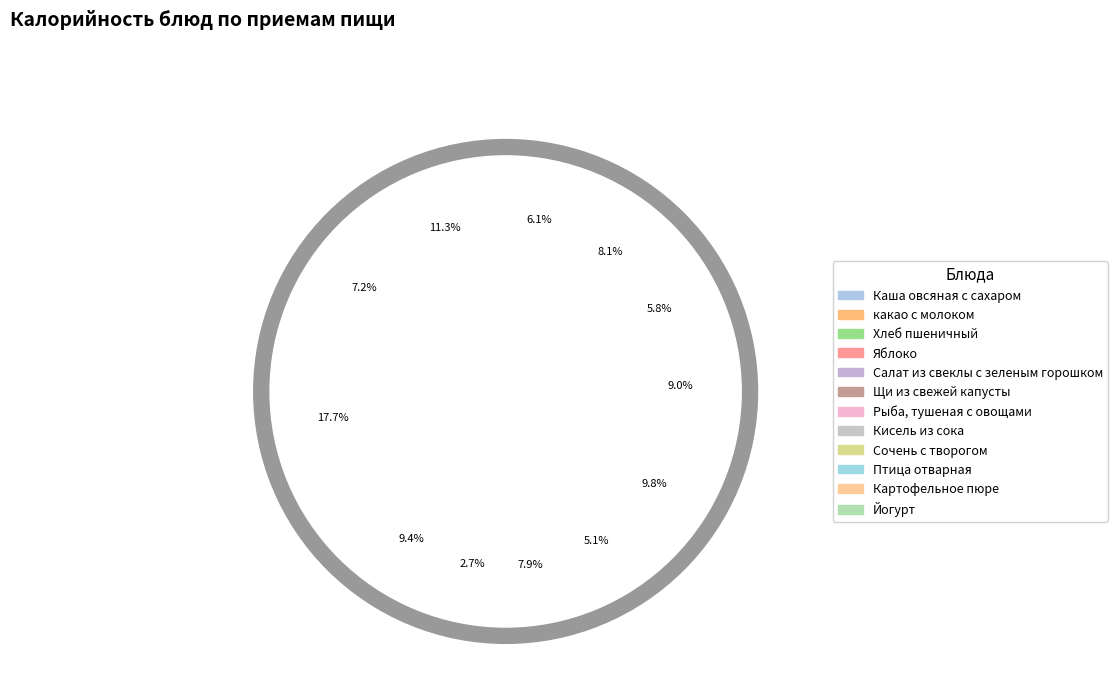

Count the number of slices in the pie.

12